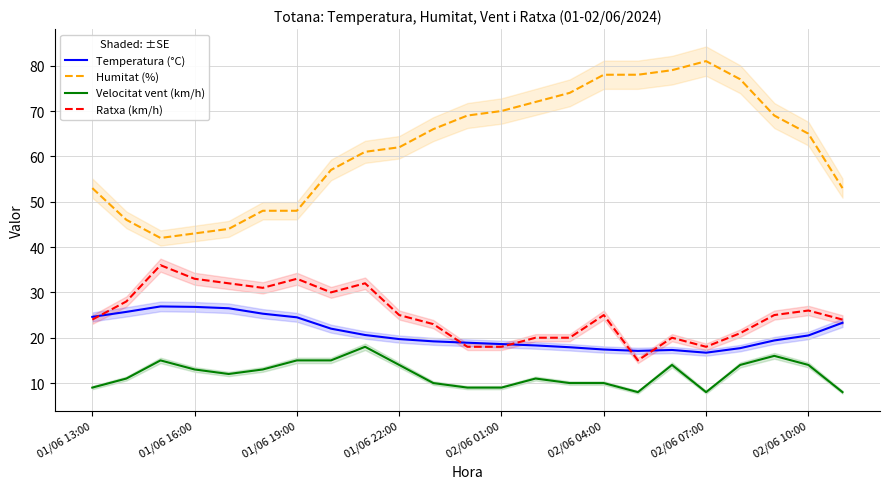

True or false: Velocitat vent (km/h) and Temperatura (°C) intersect in this chart.

False